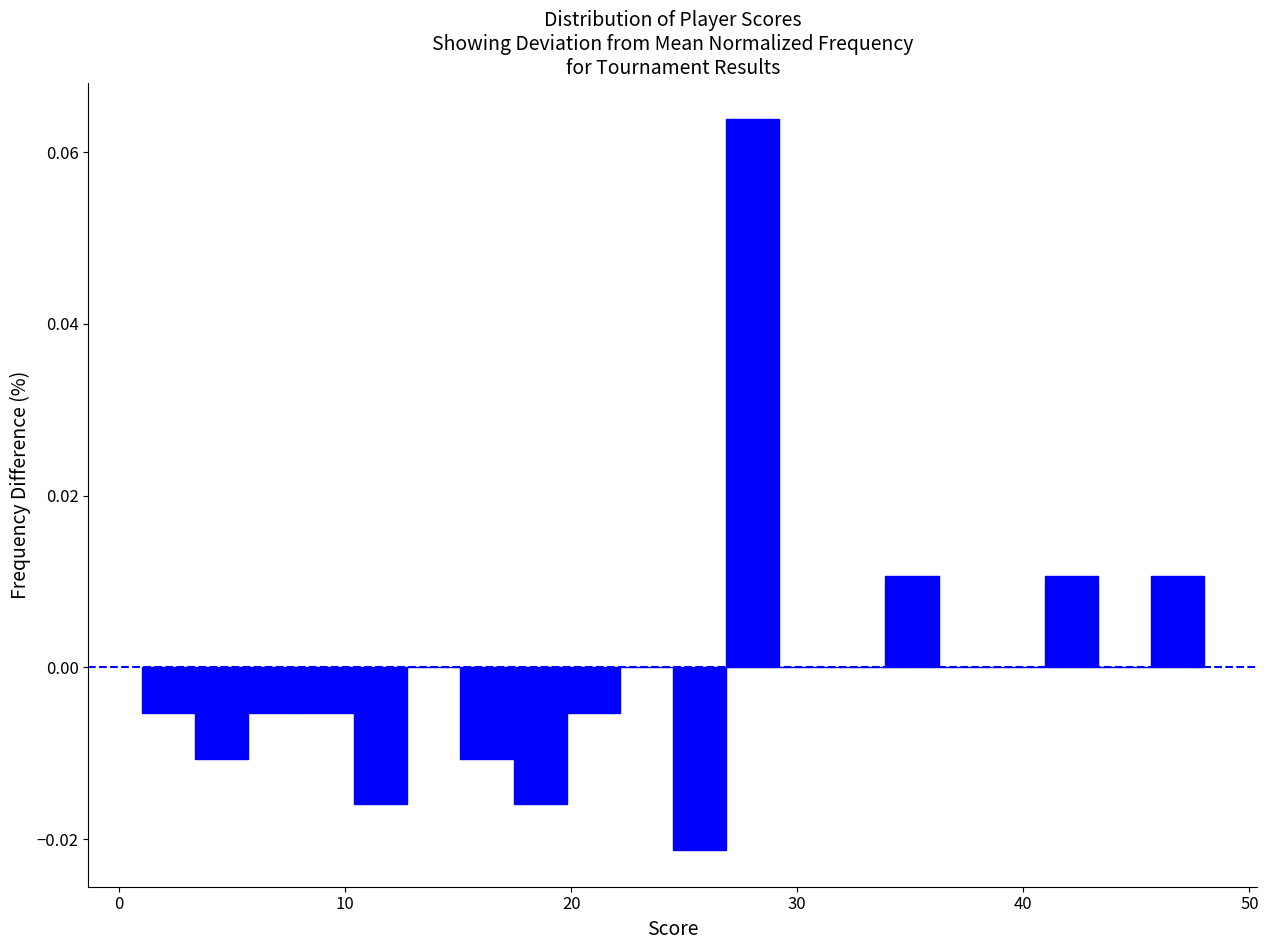

Around what value on the x-axis is the tallest bar? Give the approximate position of its centre, as read against the axis.

28